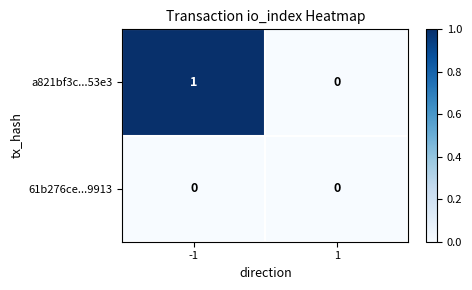

Rank the series by their average value, from lowest to highest.

61b276ce...9913, a821bf3c...53e3